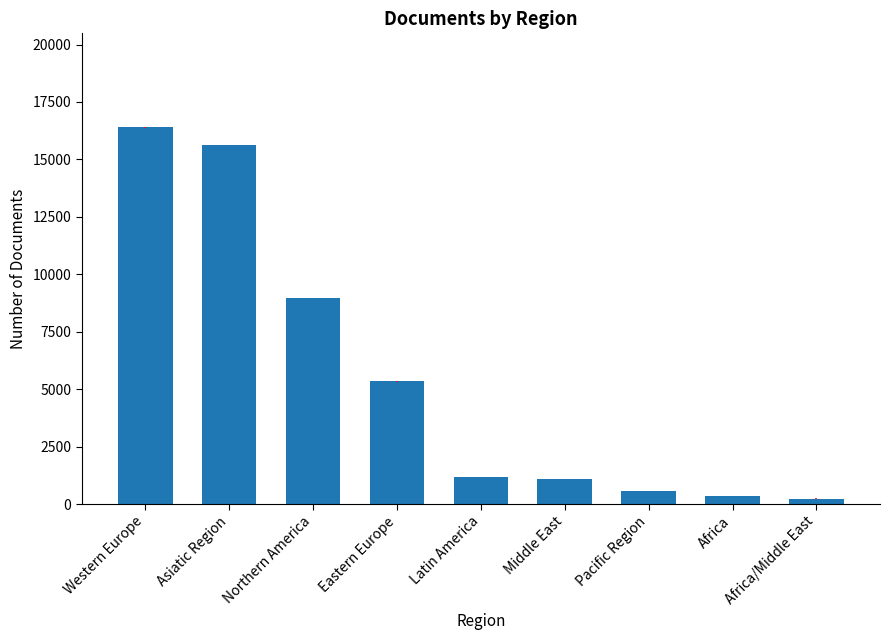

How many data points does each series have?

9